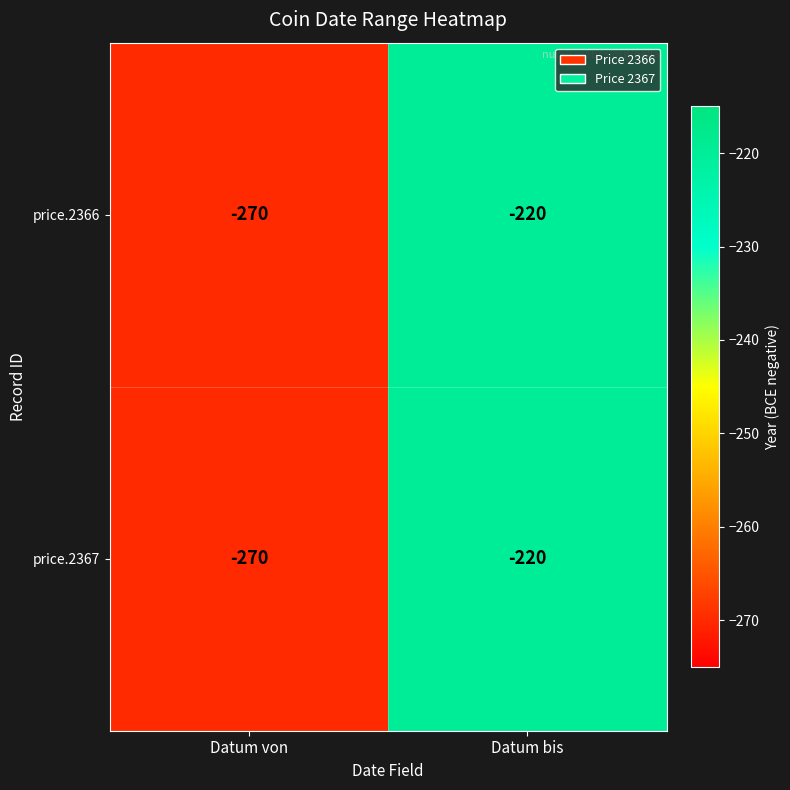

What is the total value across all series at Datum von?

-540